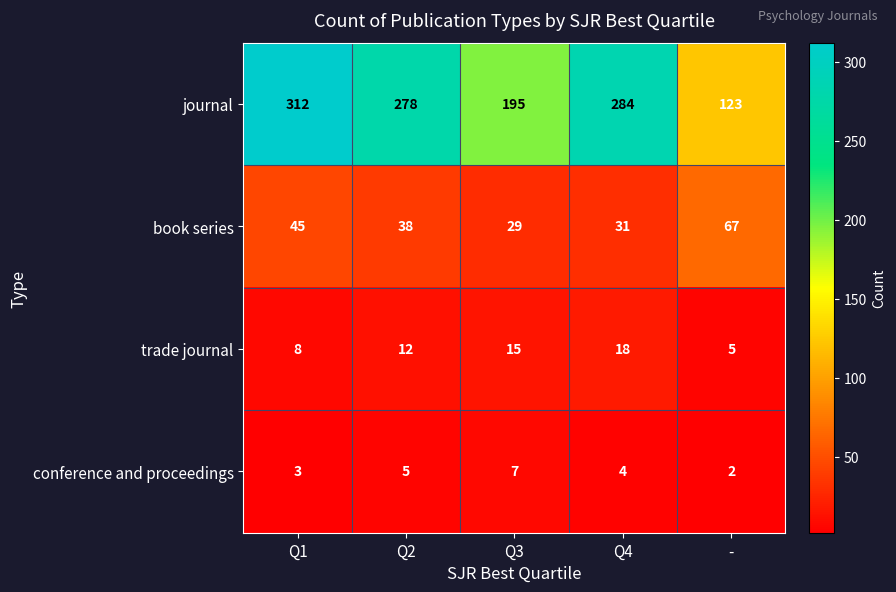

What is the total value across all series at Q2?

333